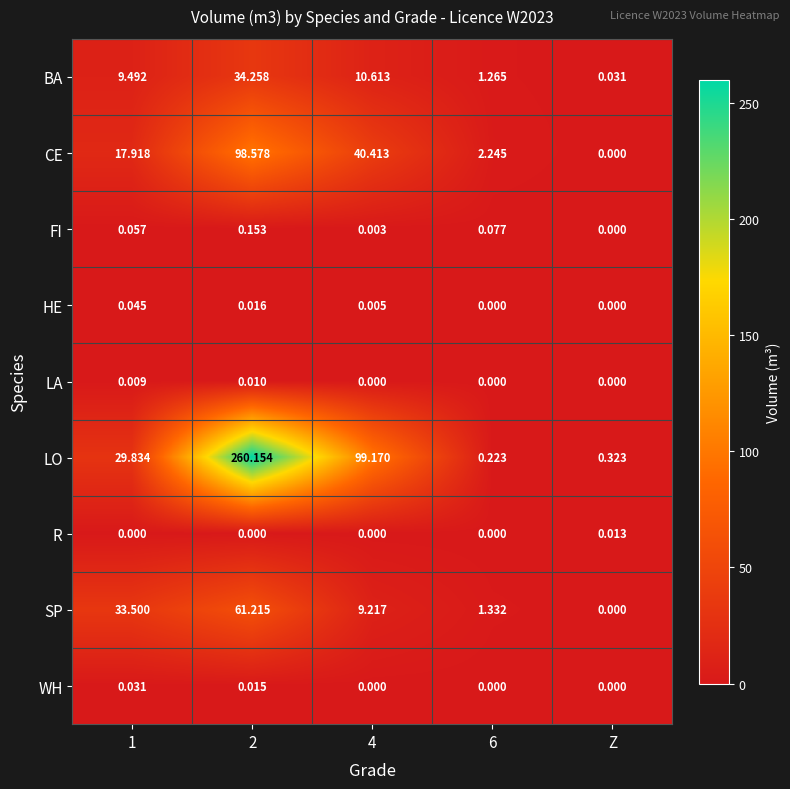

Rank the series by their maximum value, from highest to lowest.

LO, CE, SP, BA, FI, HE, WH, R, LA